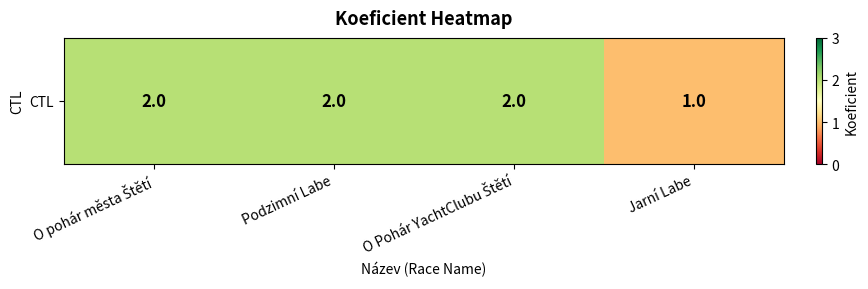

List the labels in order of value, largest first.

O pohár města Štětí, Podzimní Labe, O Pohár YachtClubu Štětí, Jarní Labe